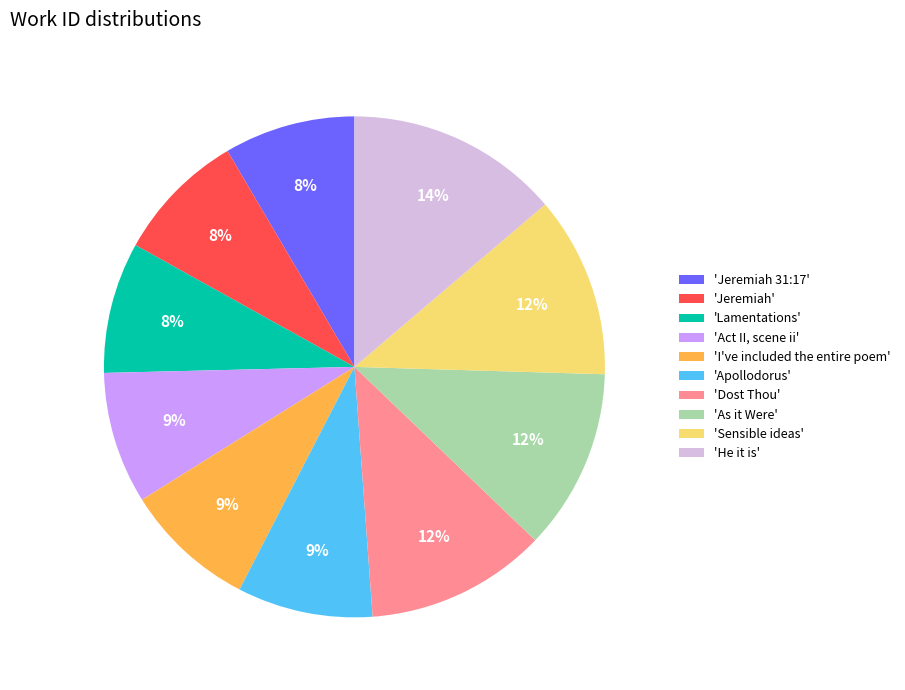

Combined, do 'As it Were' and 'Sensible ideas' account for over 50%?

No